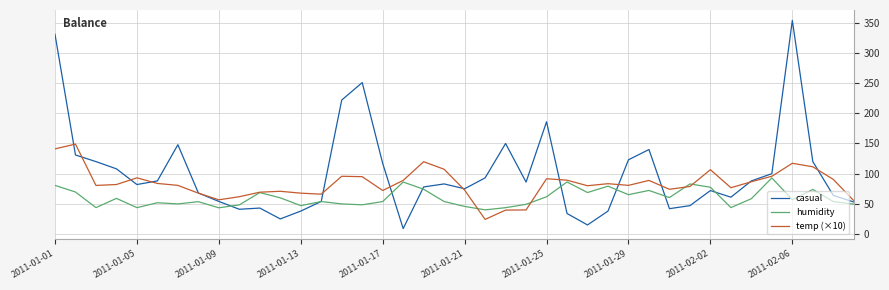

List the series in order of their overall mean, lowest first.

humidity, temp (×10), casual